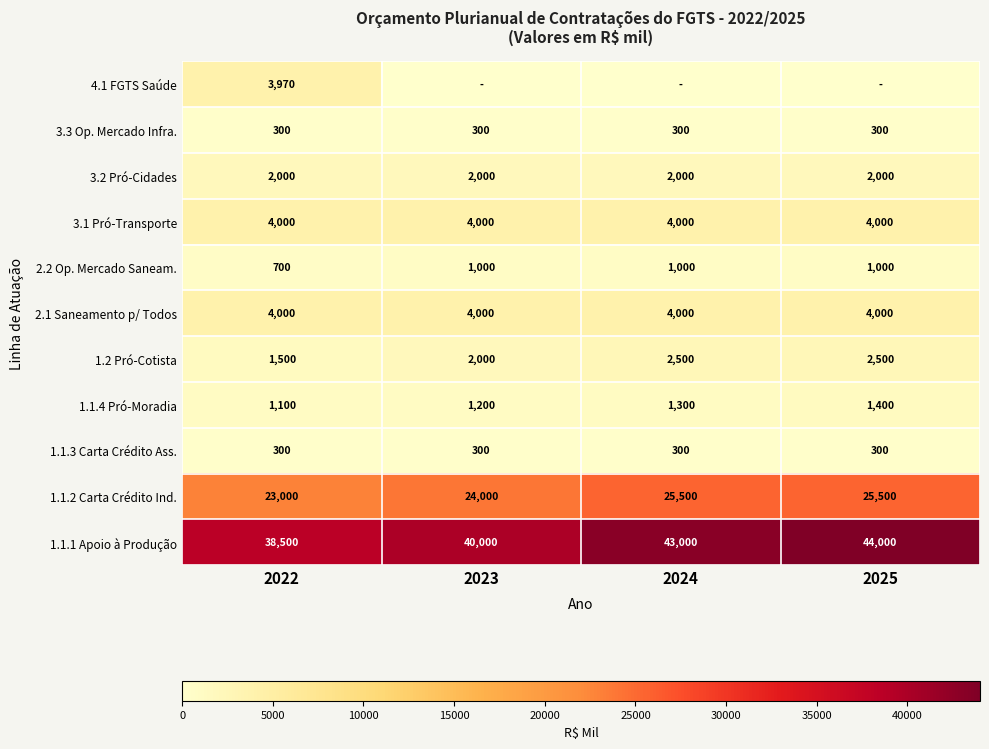

Which label corresponds to the largest value in the chart?

2025